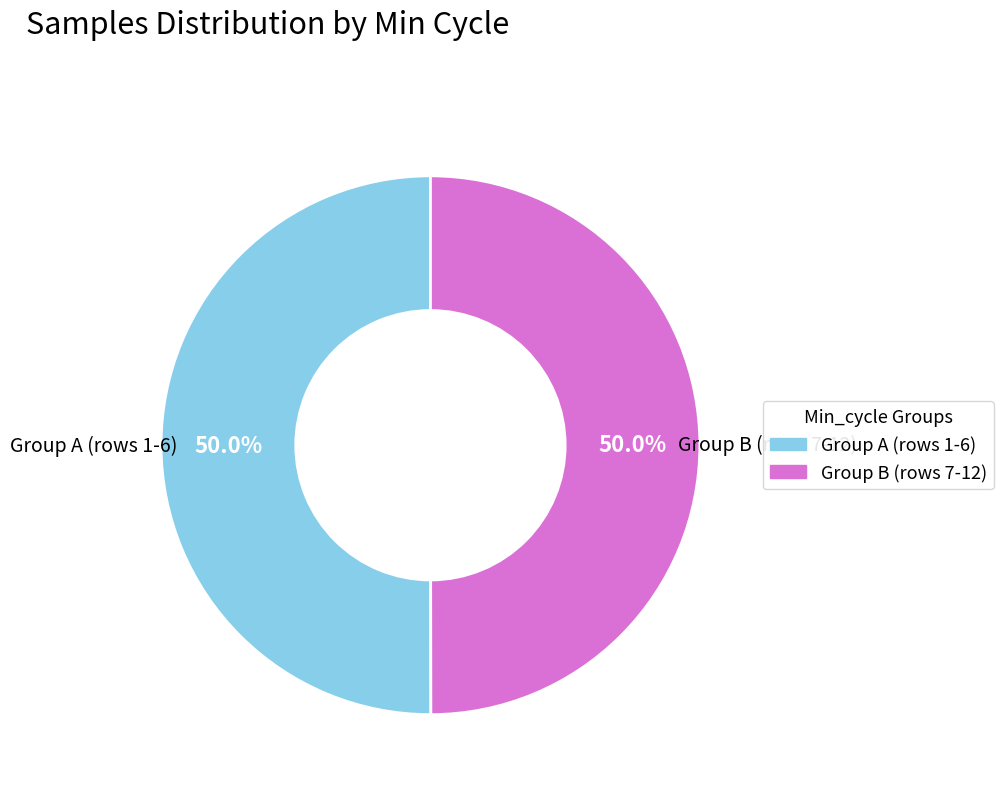

How many slices are in this pie chart?

2